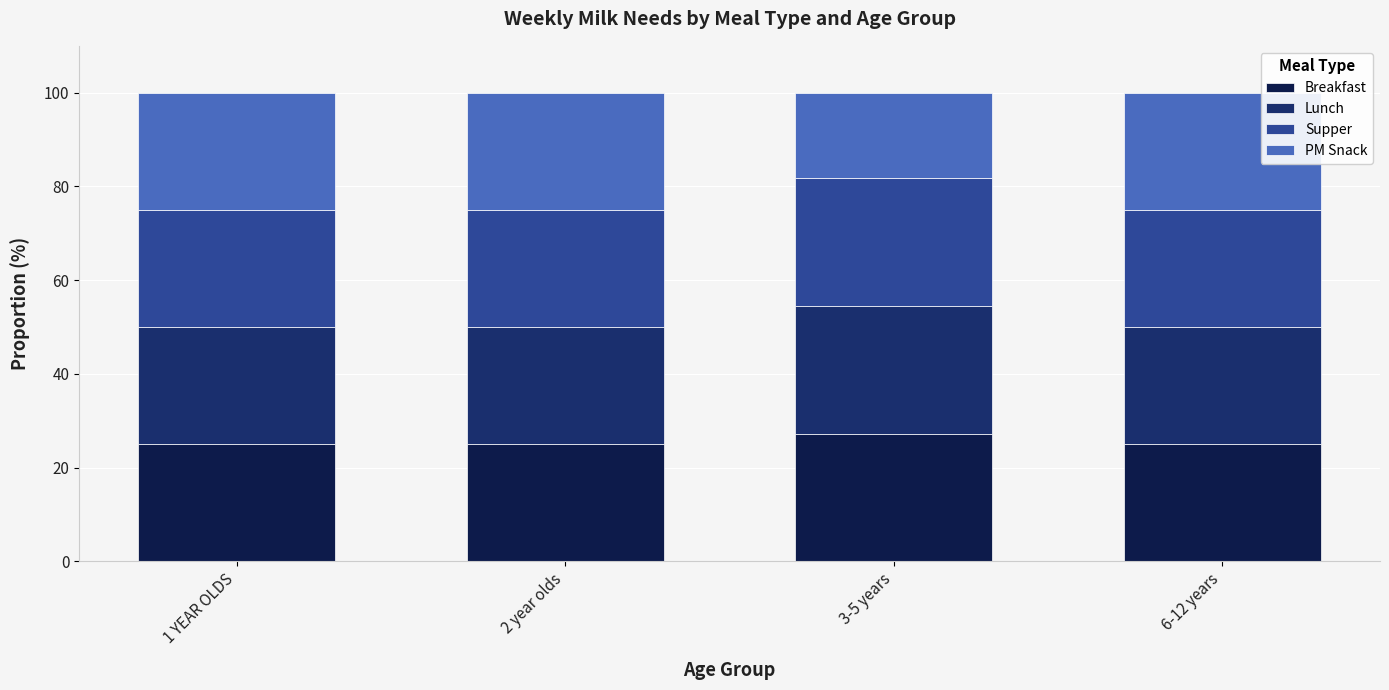

The Breakfast series shows 25.0 at 6-12 years. True or false?

True